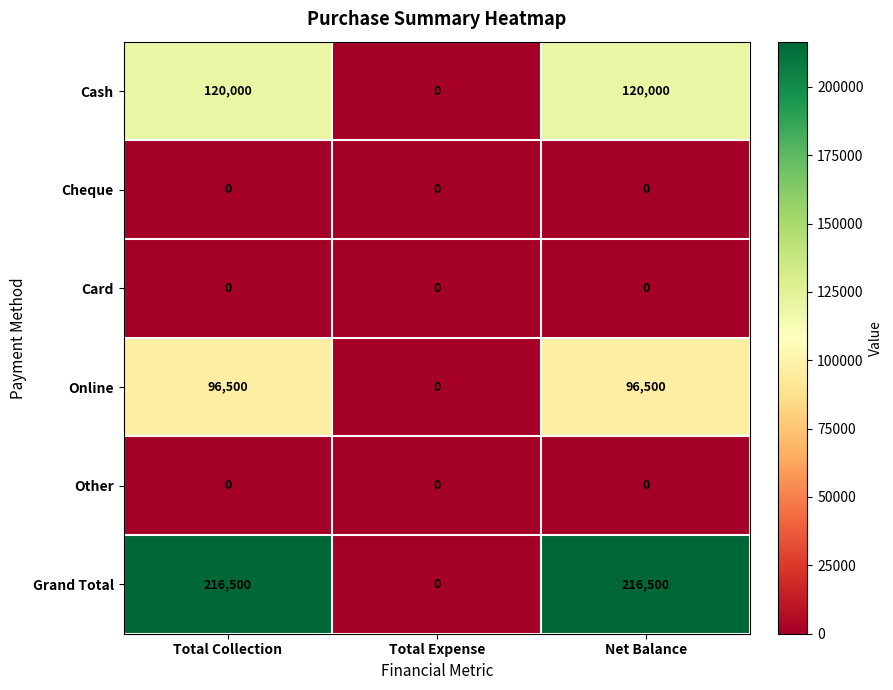

Is the value of Cash at Net Balance greater than the value of Other at Total Expense?

Yes